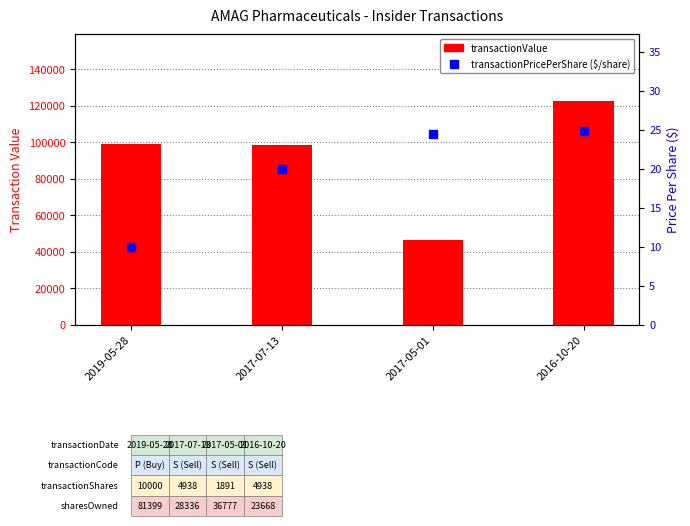

What is the total value across all series at 2017-05-01?

46259.4